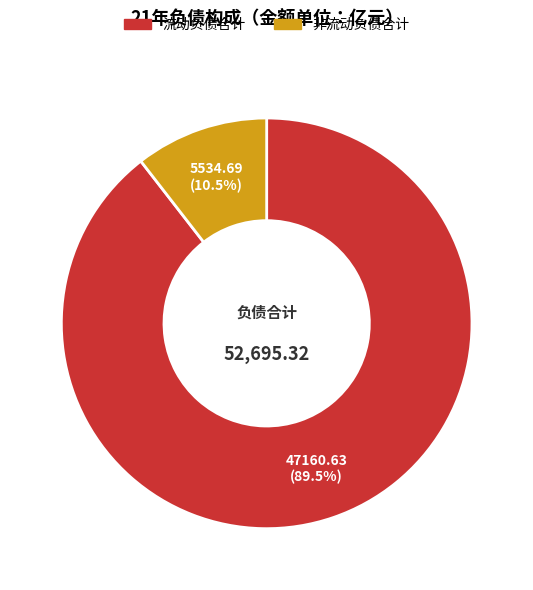

How much of the chart is everything except 流动负债合计?

10.5%